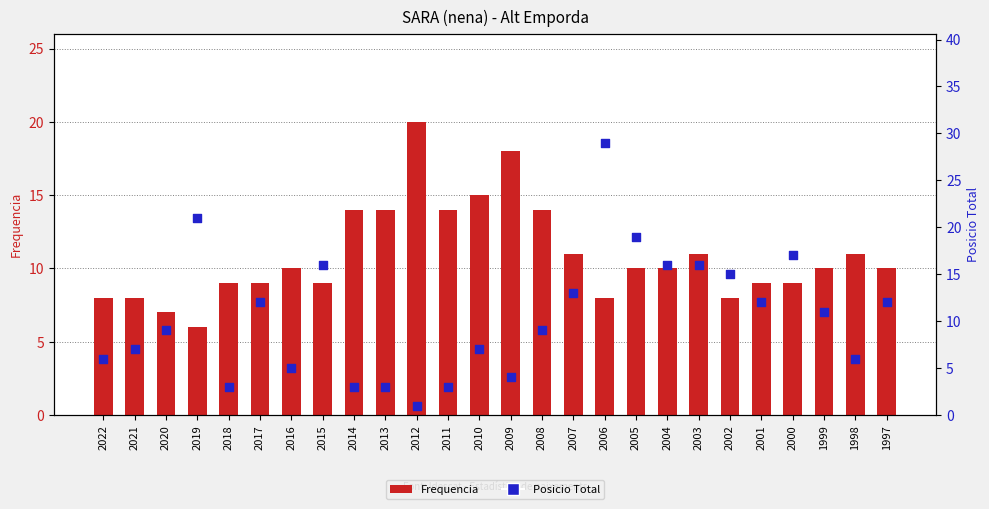

At how many categories does at least one series exceed 6?

26